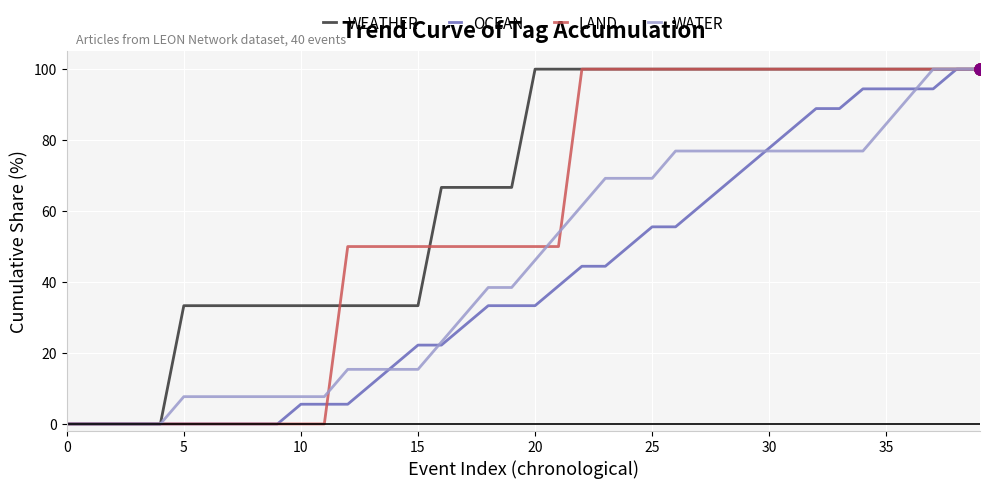

At how many categories does at least one series exceed 73?

20